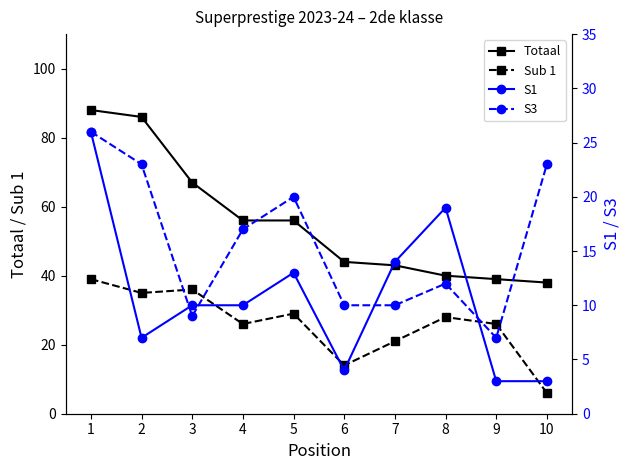

How many interior local valleys does the S1 series have?

2